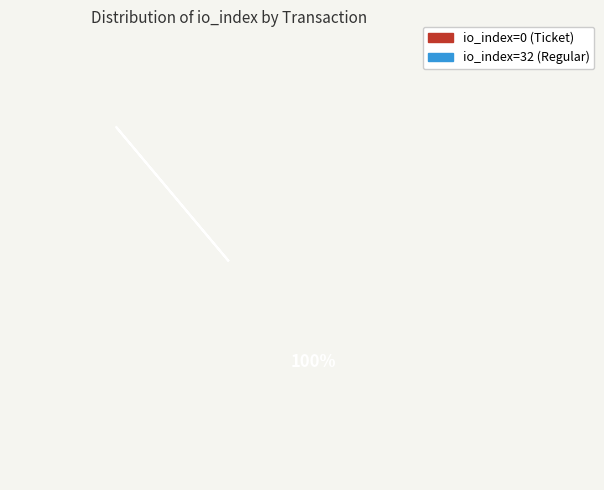

Count the number of slices in the pie.

2